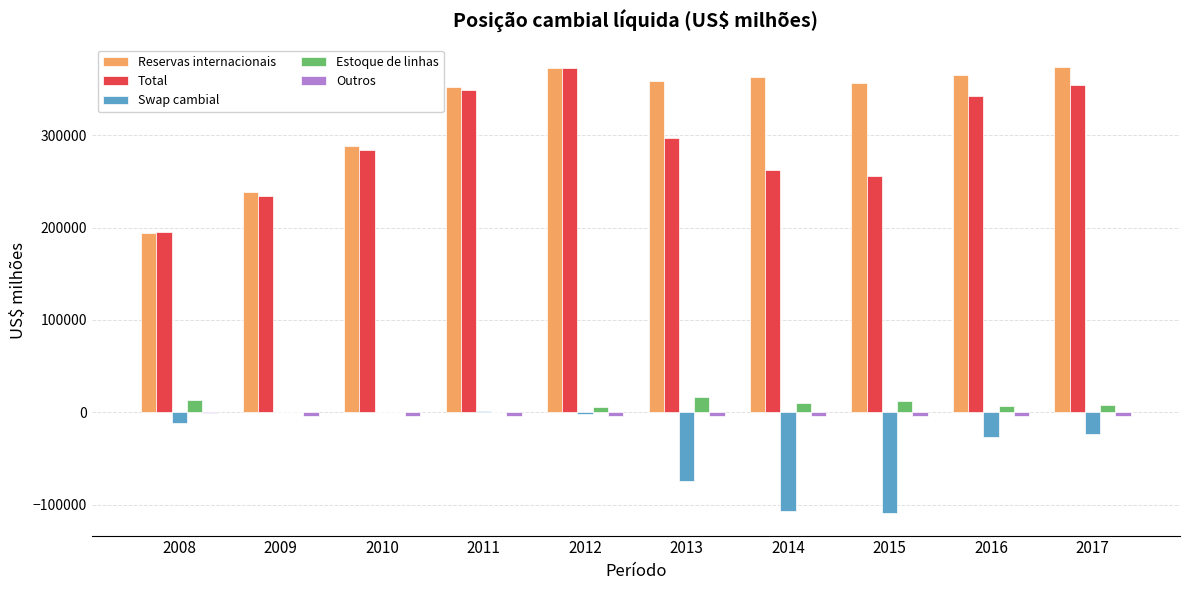

What is the average value of the Total series?

294614.0